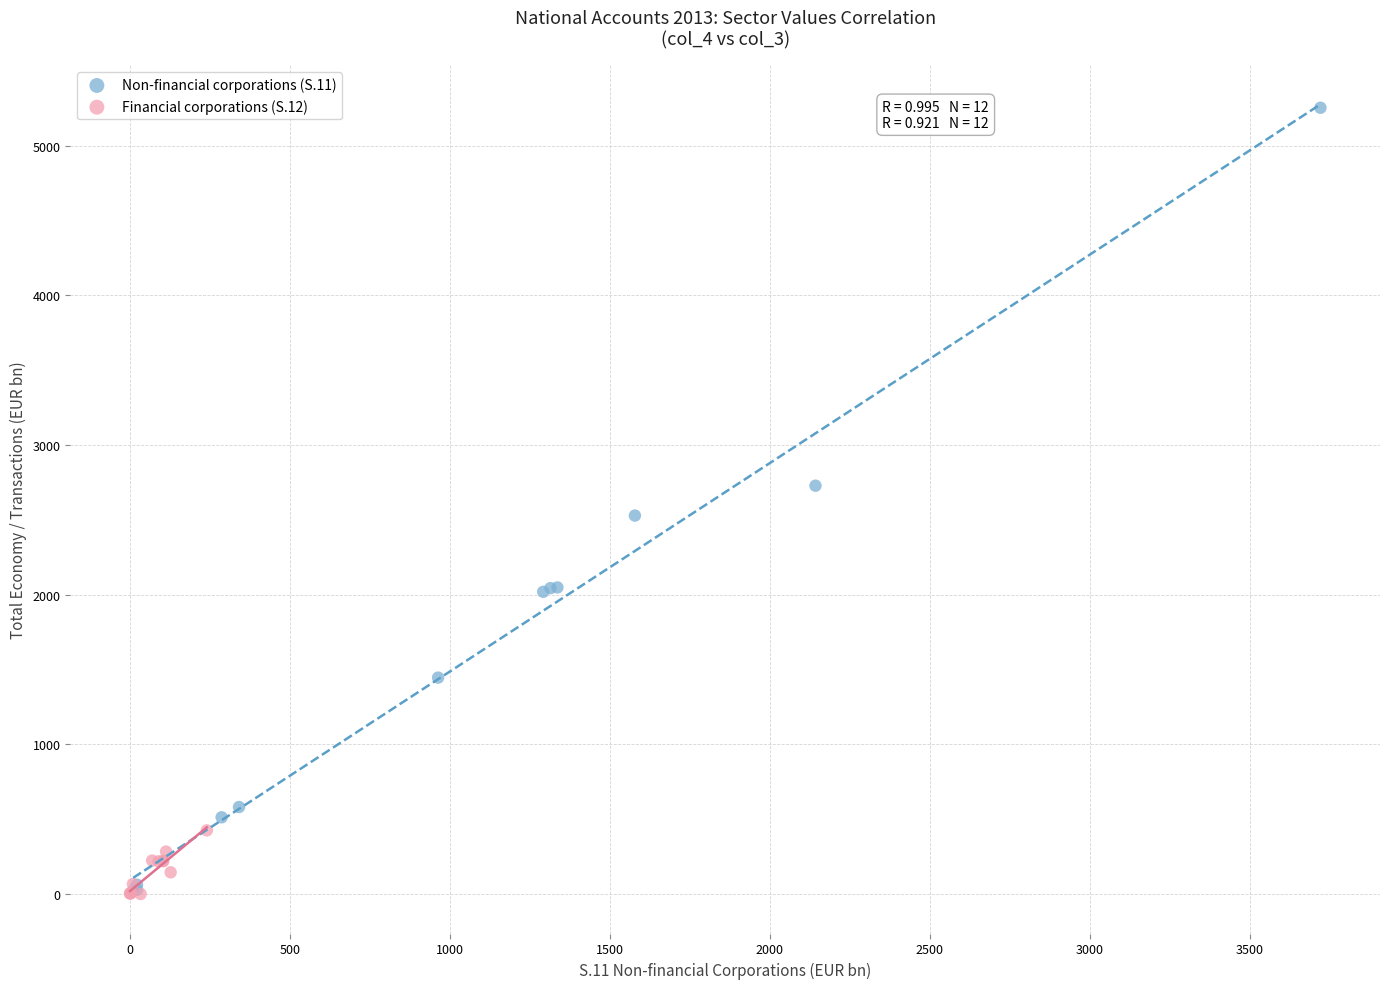

Which series contains the highest Y value?

Non-financial corporations (S.11)